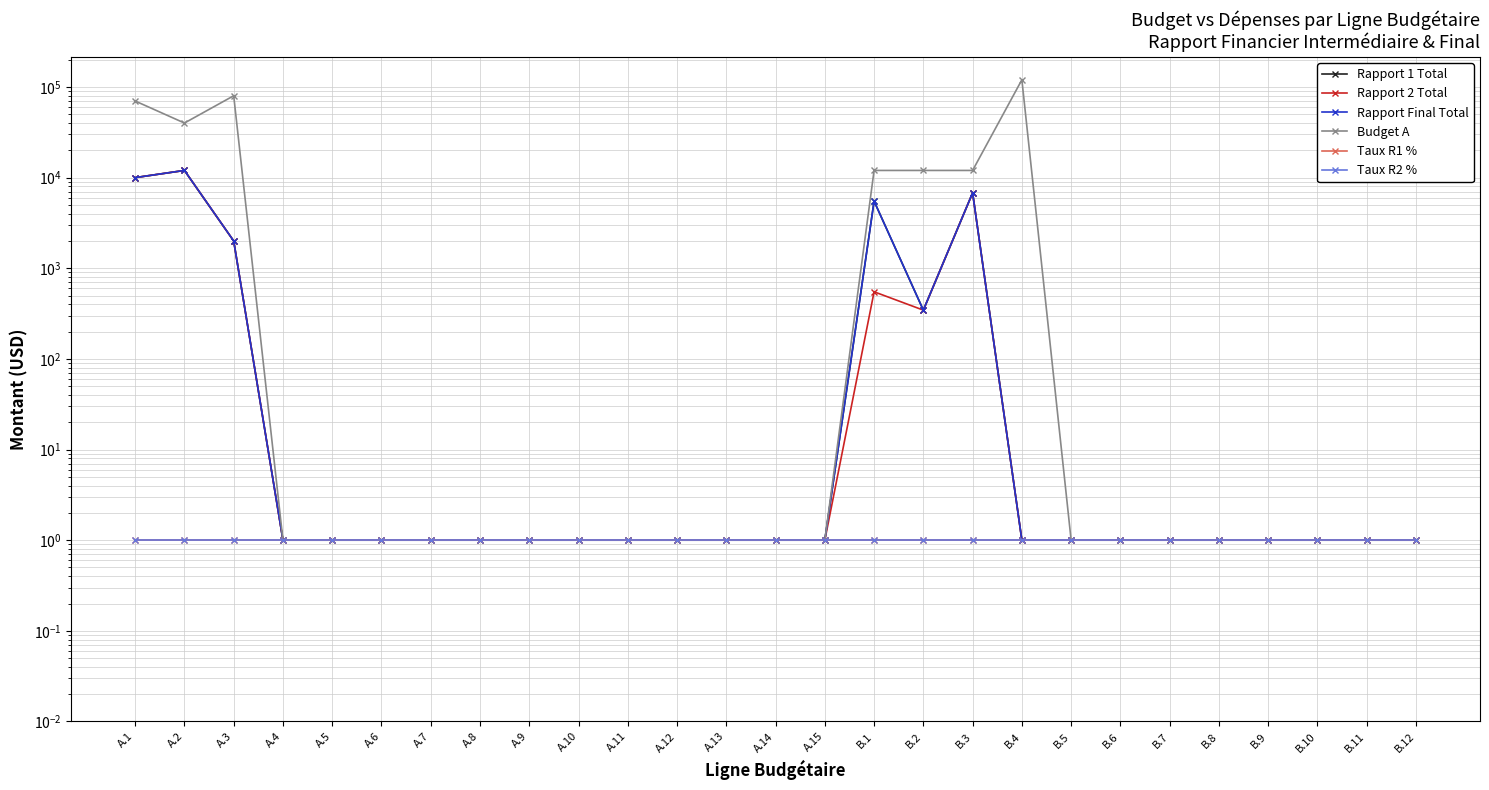

Rank the categories by Budget A value from lowest to highest.

A.4, A.5, A.6, A.7, A.8, A.9, A.10, A.11, A.12, A.13, A.14, A.15, B.5, B.6, B.7, B.8, B.9, B.10, B.11, B.12, B.1, B.2, B.3, A.2, A.1, A.3, B.4